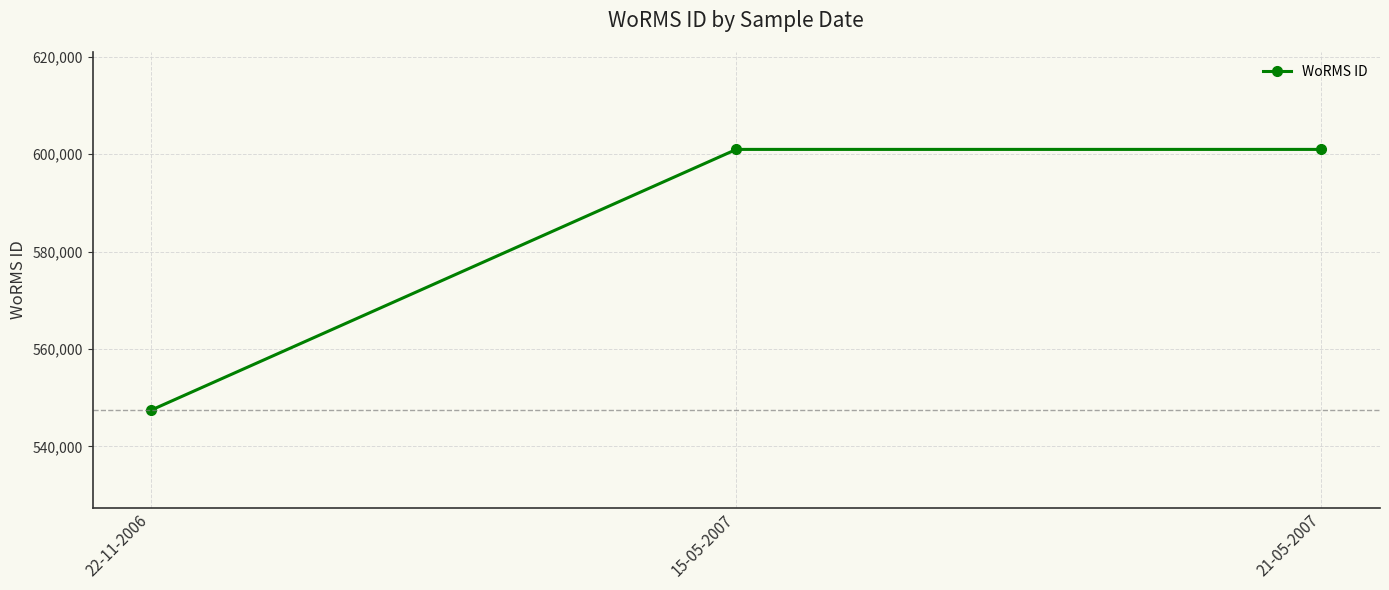

What is the greatest value displayed?

600979